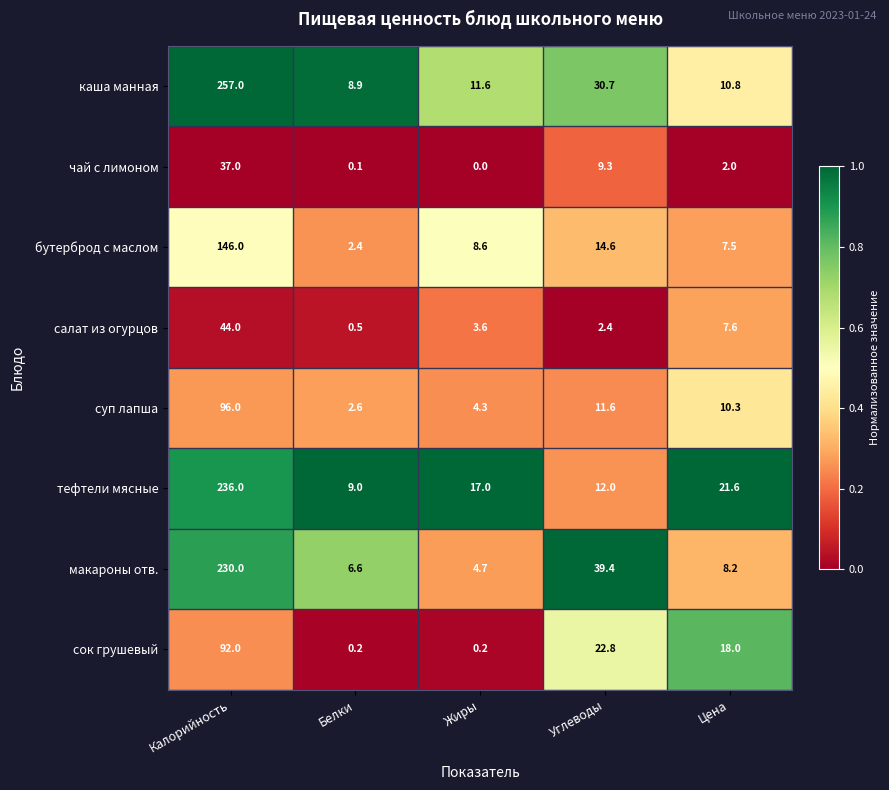

Is it true that каша манная equals 8.9 at Белки?

True